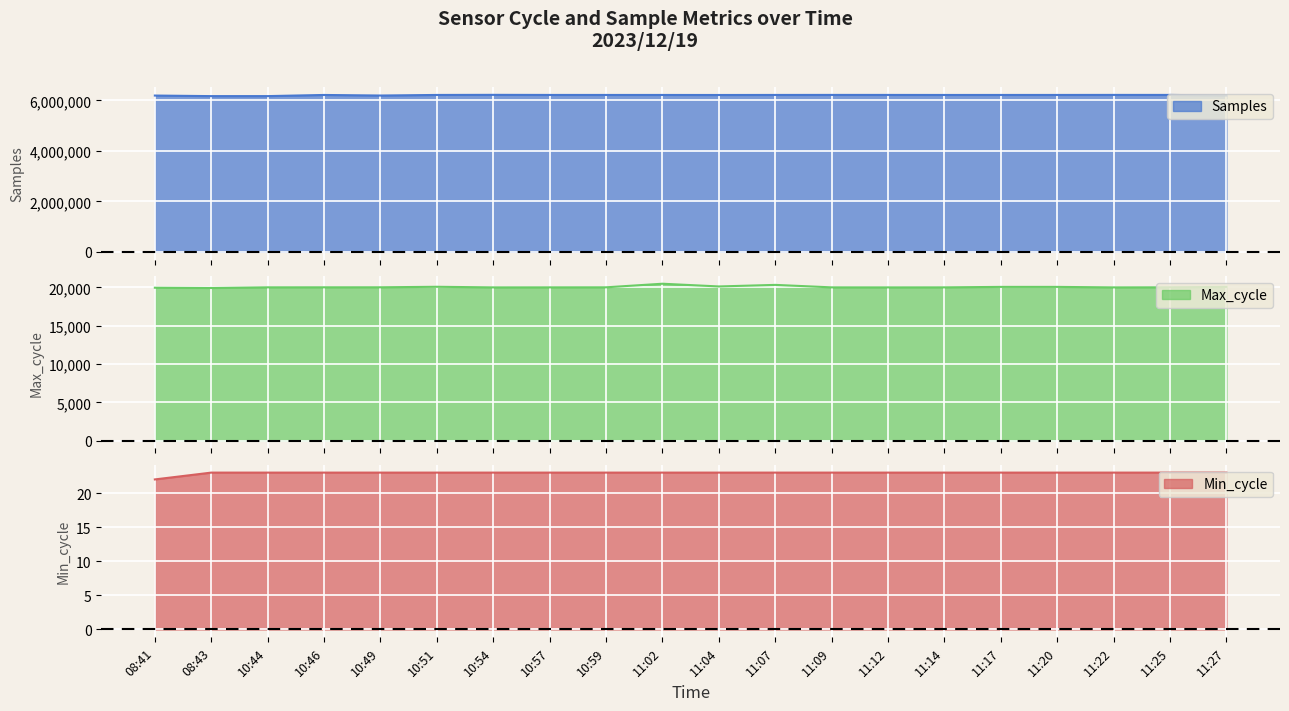

What is the label of the 13th point from the left?

11:09